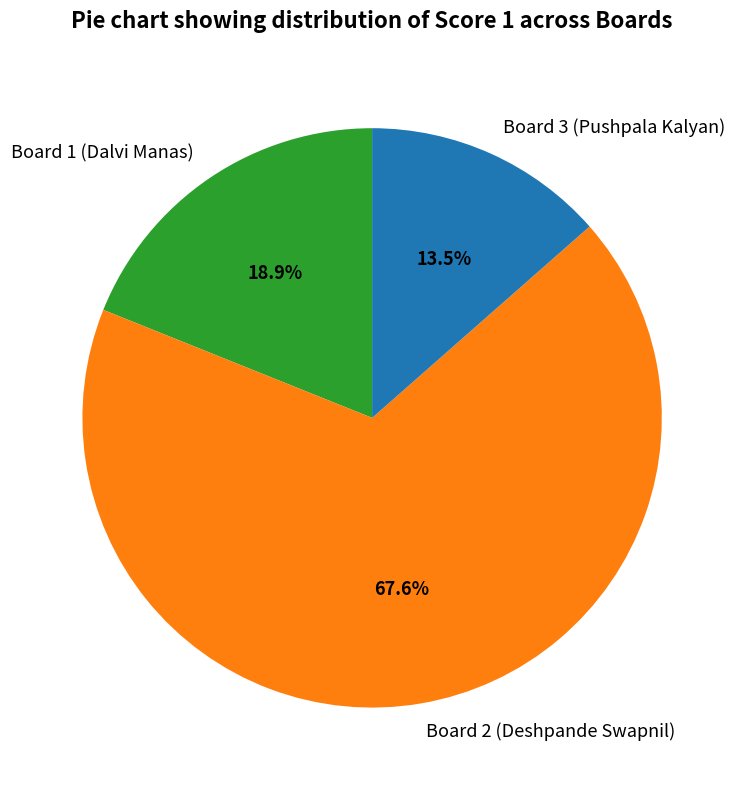

What percentage do Board 1 (Dalvi Manas) and Board 3 (Pushpala Kalyan) together represent?

32.4%